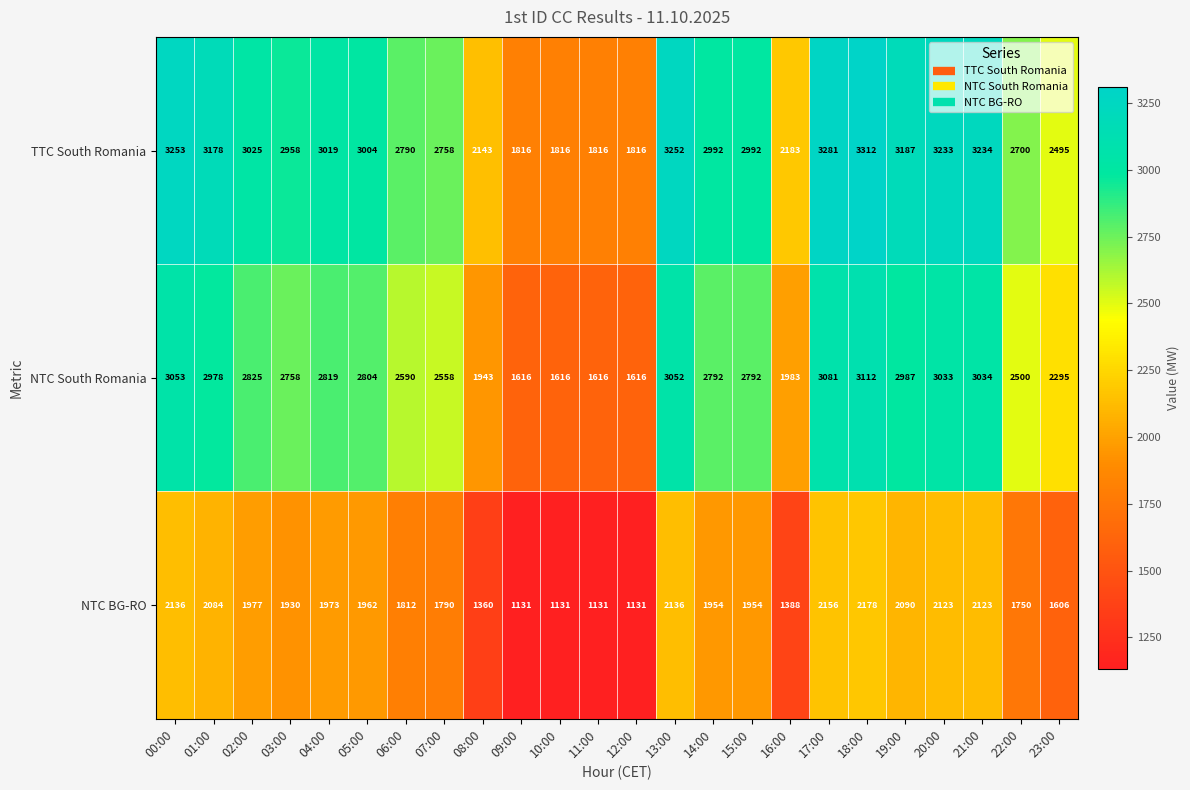

Which category has the highest value across all series?

18:00